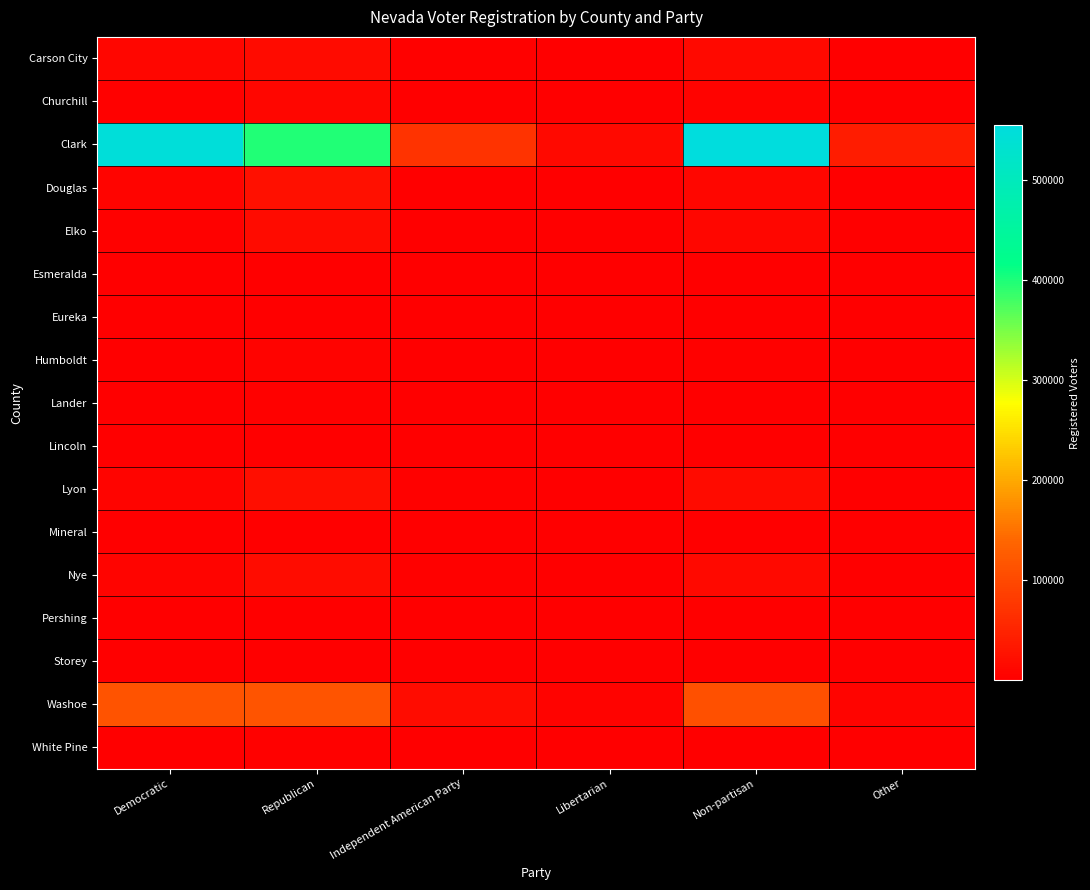

What is the greatest value displayed?

555017